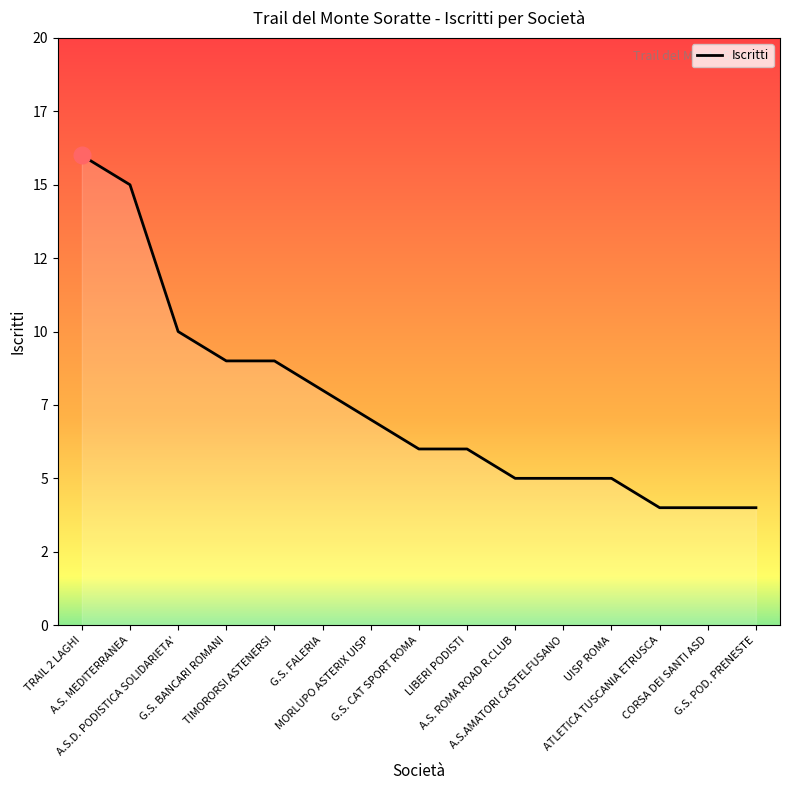

What is the difference between the maximum and minimum values?

12